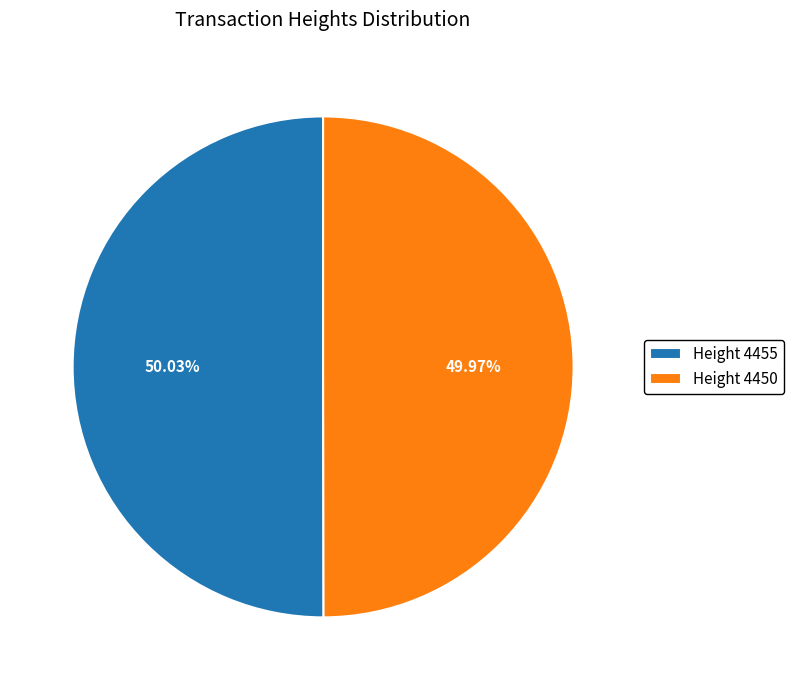

To the nearest percent, what is the average slice percentage?

50%